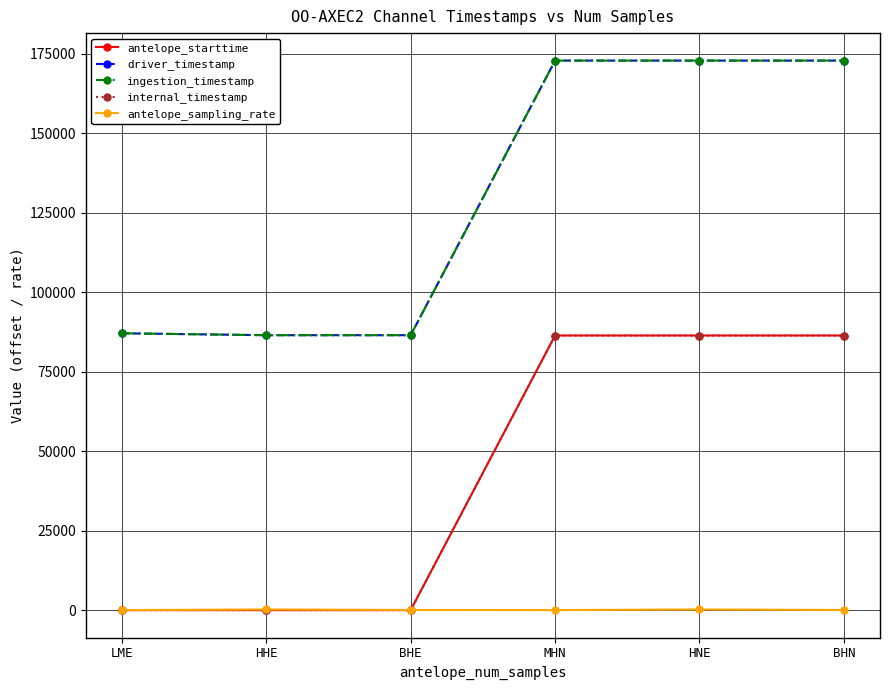

What is the difference between the maximum and second lowest values in the ingestion_timestamp series?

86402.5